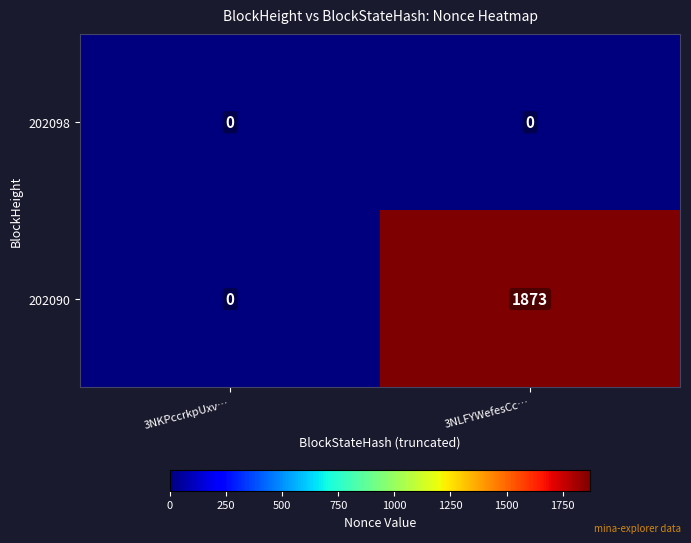

At which category is the sum across all series the highest?

3NLFYWefesCc…